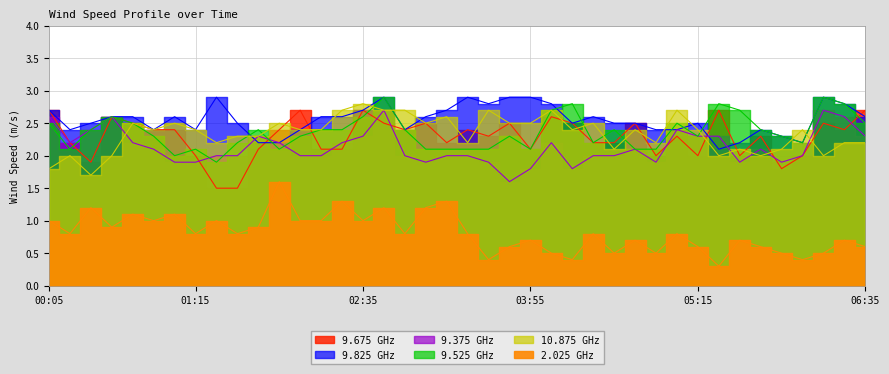

What are all the series names shown in the legend?

9.675, 9.825, 9.375, 9.525, 10.875, 2.025